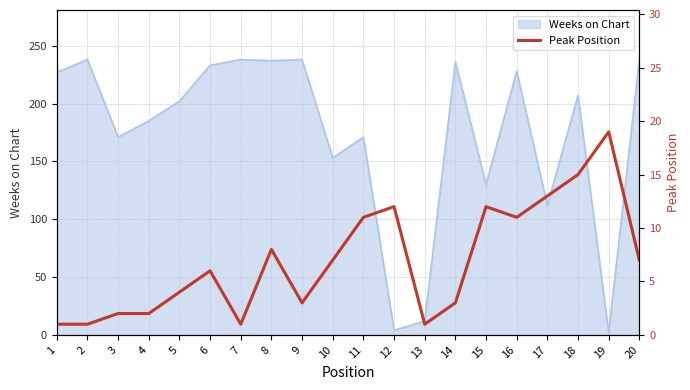

True or false: Weeks on Chart has a value of 236 at 14.

True